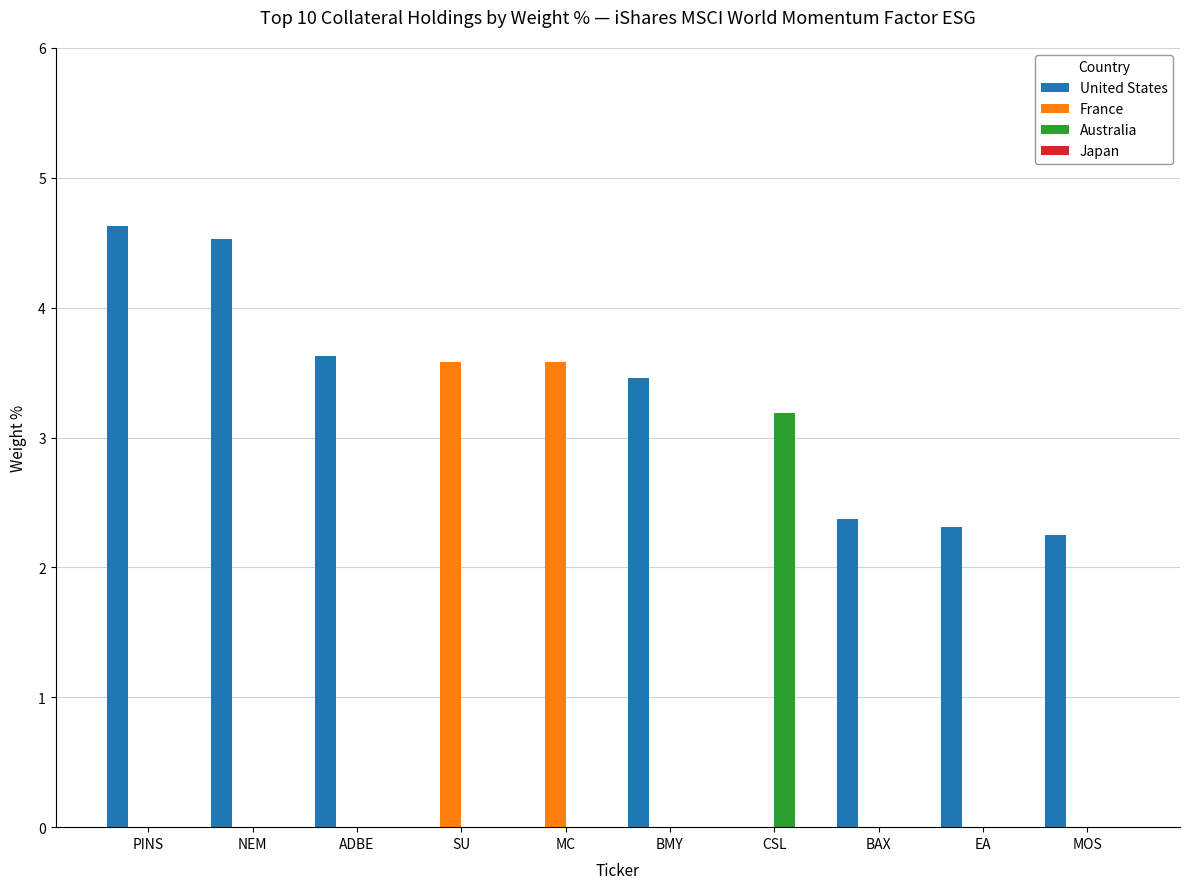

What is the sum of all Australia values?

3.2